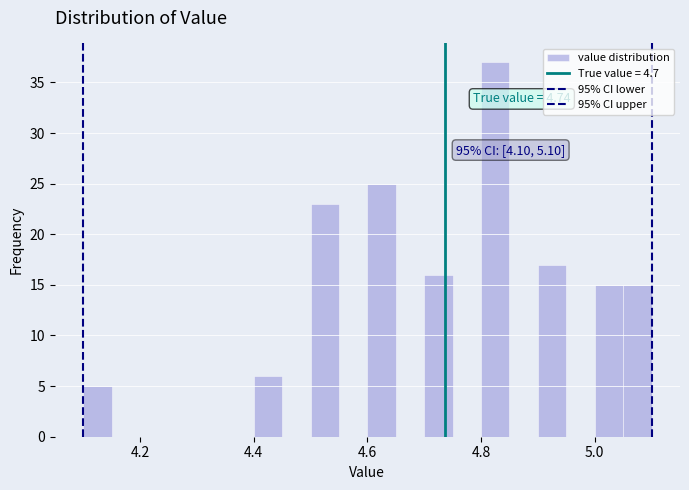

Around what value on the x-axis is the tallest bar? Give the approximate position of its centre, as read against the axis.

4.82